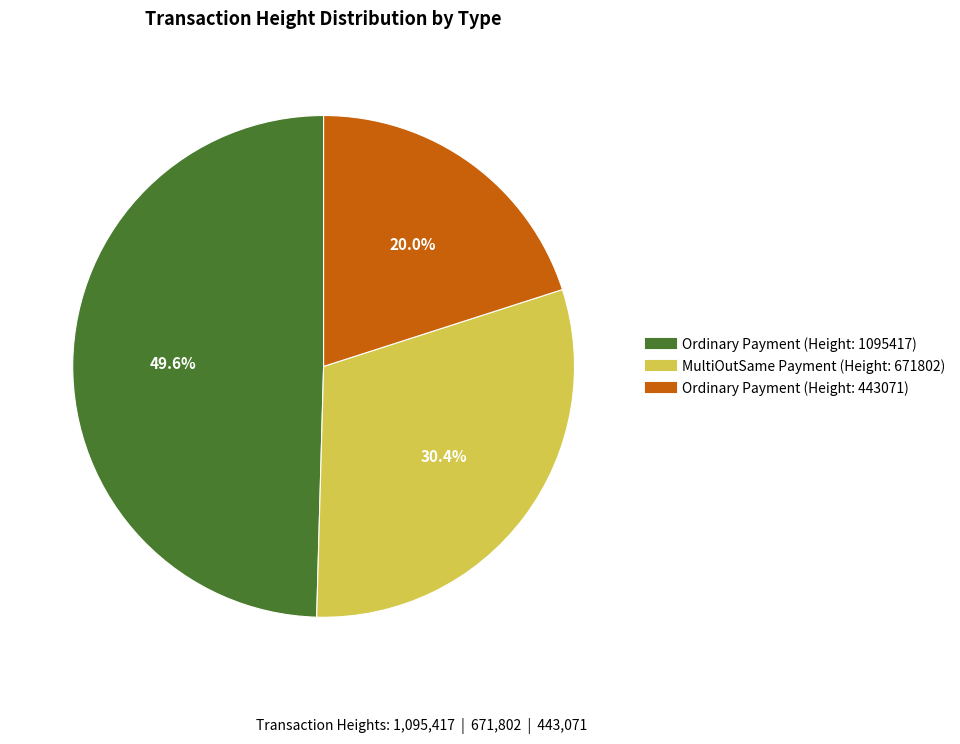

Is there a majority slice in this chart?

No